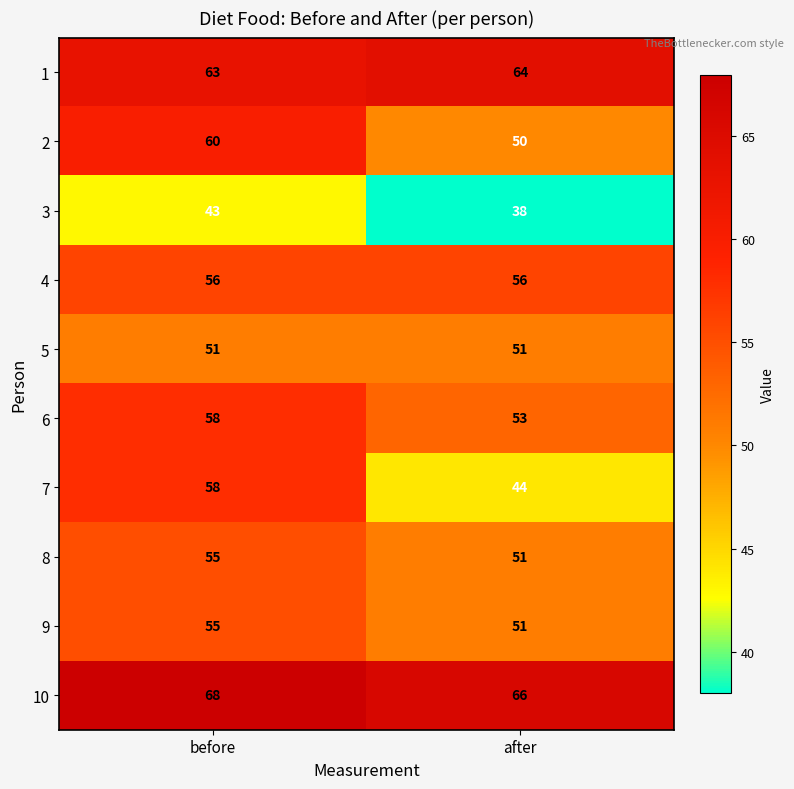

Which label corresponds to the largest value in the chart?

before